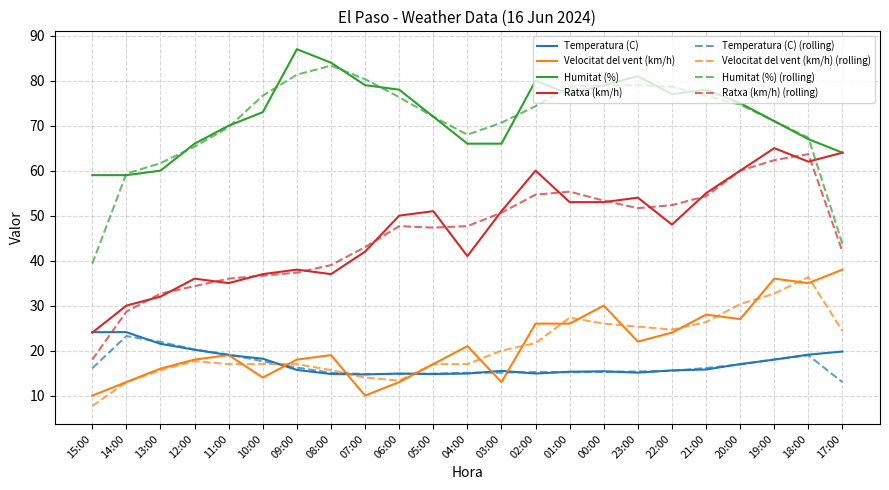

How many lines are shown in the chart?

8